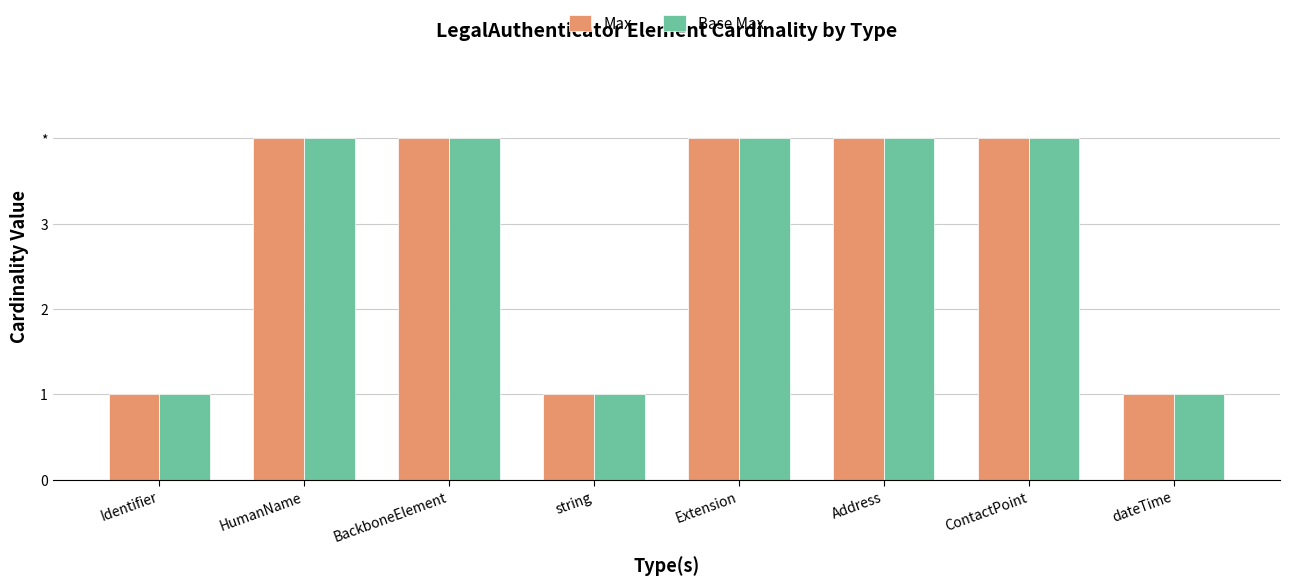

Which series changed the most between BackboneElement and ContactPoint?

Max